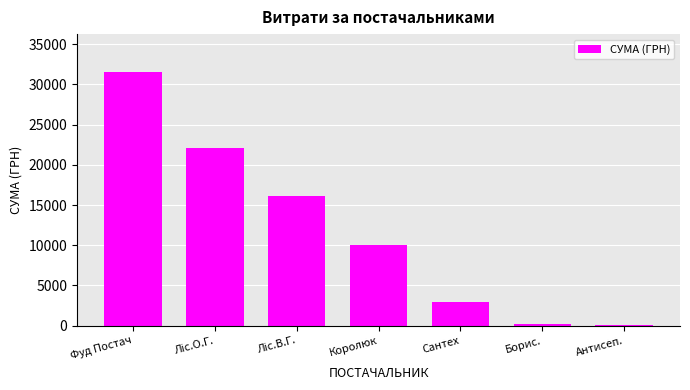

How many values are below 9978?

3